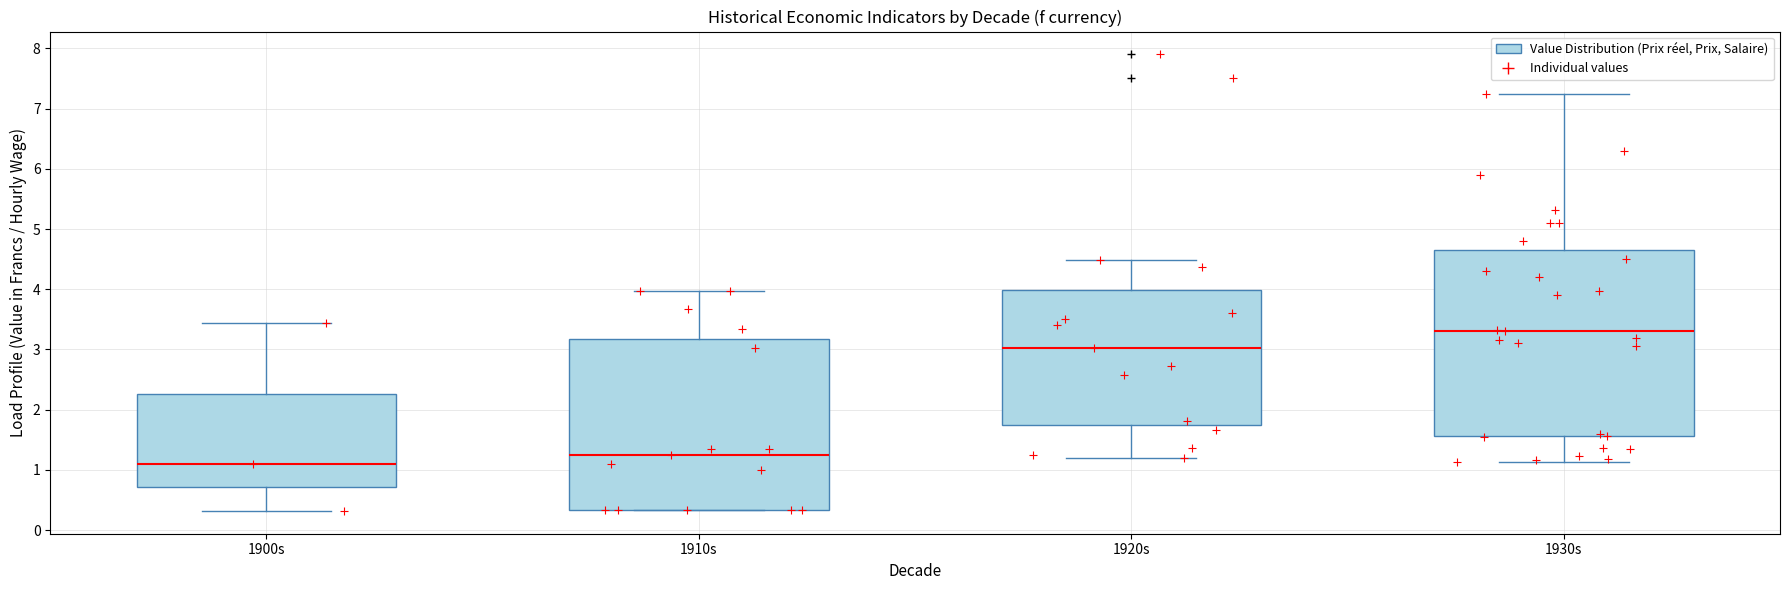

Which box has the highest median line?

1930s